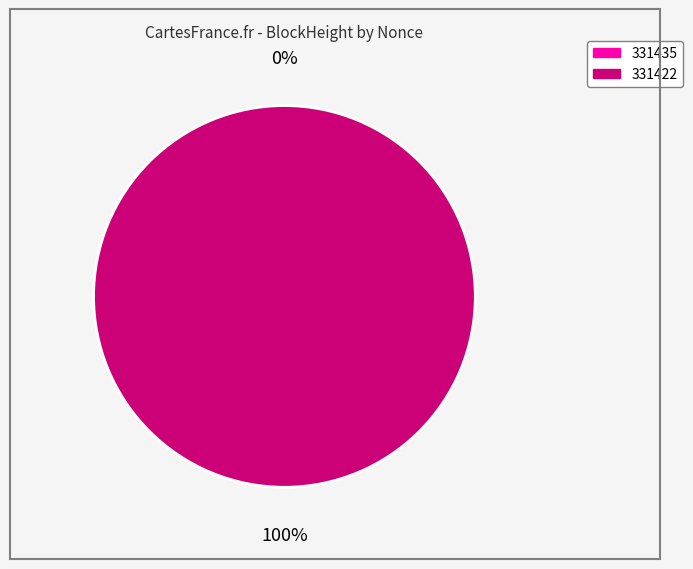

Which category has the smallest portion of the pie?

331435